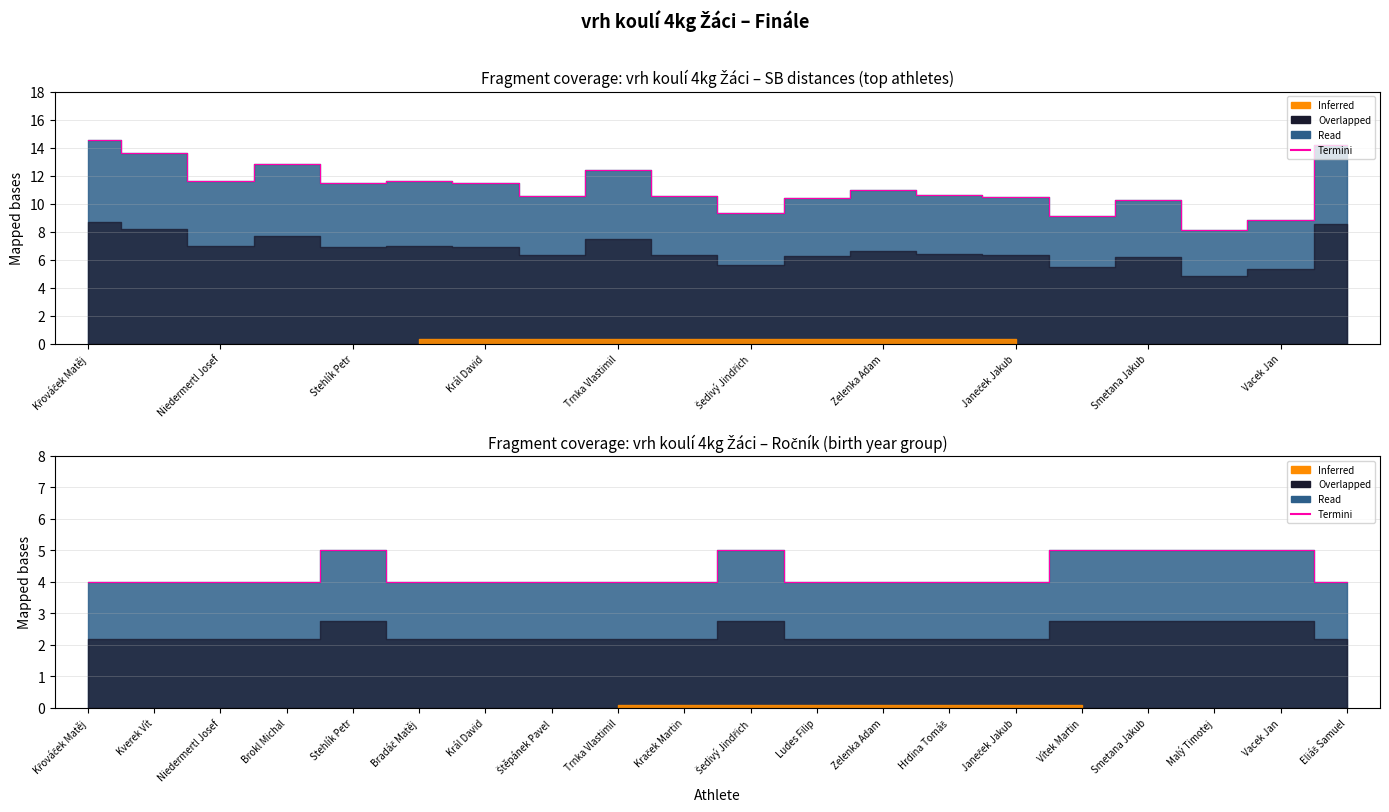

How many points are higher than both their immediate neighbors (excluding endpoints)?

2